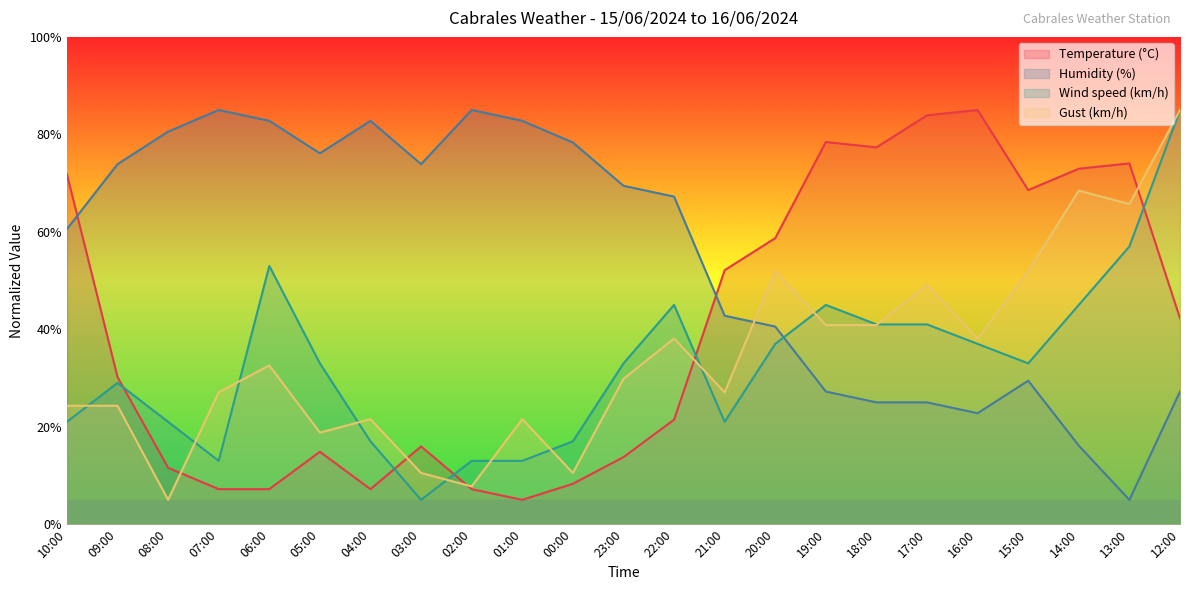

Reading left to right, extract all data points from this chart.

Temperature (°C): 10:00=71.8	09:00=30.2	08:00=11.6	07:00=7.2	06:00=7.2	05:00=14.9	04:00=7.2	03:00=16.0	02:00=7.2	01:00=5.0	00:00=8.3	23:00=13.8	22:00=21.4	21:00=52.1	20:00=58.7	19:00=78.4	18:00=77.3	17:00=83.9	16:00=85.0	15:00=68.6	14:00=72.9	13:00=74.0	12:00=42.3
Humidity (%): 10:00=60.6	09:00=73.9	08:00=80.6	07:00=85.0	06:00=82.8	05:00=76.1	04:00=82.8	03:00=73.9	02:00=85.0	01:00=82.8	00:00=78.3	23:00=69.4	22:00=67.2	21:00=42.8	20:00=40.6	19:00=27.2	18:00=25.0	17:00=25.0	16:00=22.8	15:00=29.4	14:00=16.1	13:00=5.0	12:00=27.2
Wind speed (km/h): 10:00=21.0	09:00=29.0	08:00=21.0	07:00=13.0	06:00=53.0	05:00=33.0	04:00=17.0	03:00=5.0	02:00=13.0	01:00=13.0	00:00=17.0	23:00=33.0	22:00=45.0	21:00=21.0	20:00=37.0	19:00=45.0	18:00=41.0	17:00=41.0	16:00=37.0	15:00=33.0	14:00=45.0	13:00=57.0	12:00=85.0
Gust (km/h): 10:00=24.3	09:00=24.3	08:00=5.0	07:00=27.1	06:00=32.6	05:00=18.8	04:00=21.6	03:00=10.5	02:00=7.8	01:00=21.6	00:00=10.5	23:00=29.8	22:00=38.1	21:00=27.1	20:00=51.9	19:00=40.9	18:00=40.9	17:00=49.1	16:00=38.1	15:00=51.9	14:00=68.4	13:00=65.7	12:00=85.0